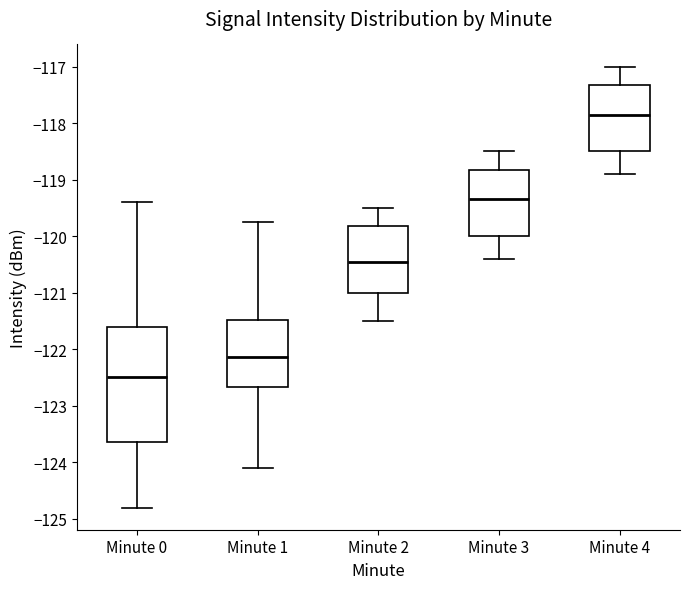

Which box has the highest median line?

Minute 4